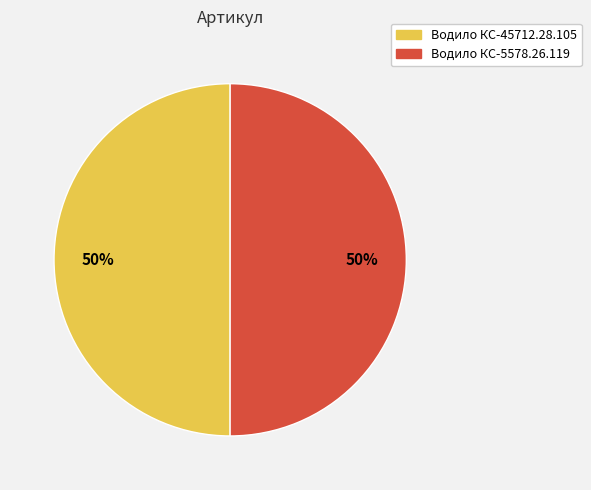

To the nearest percent, what portion does Водило КС-45712.28.105 represent?

50%